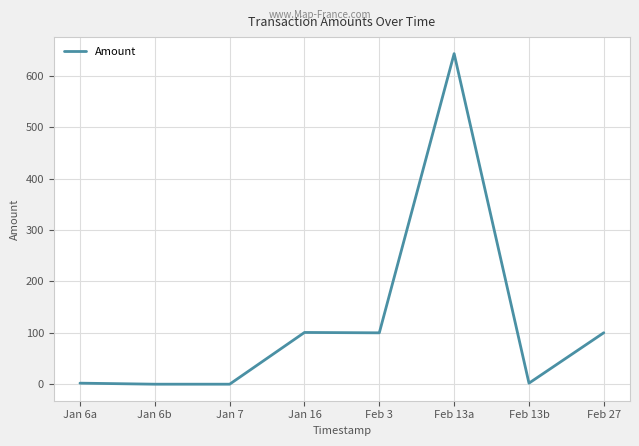

The chart shows a value of 100.7 at Jan 16. True or false?

True